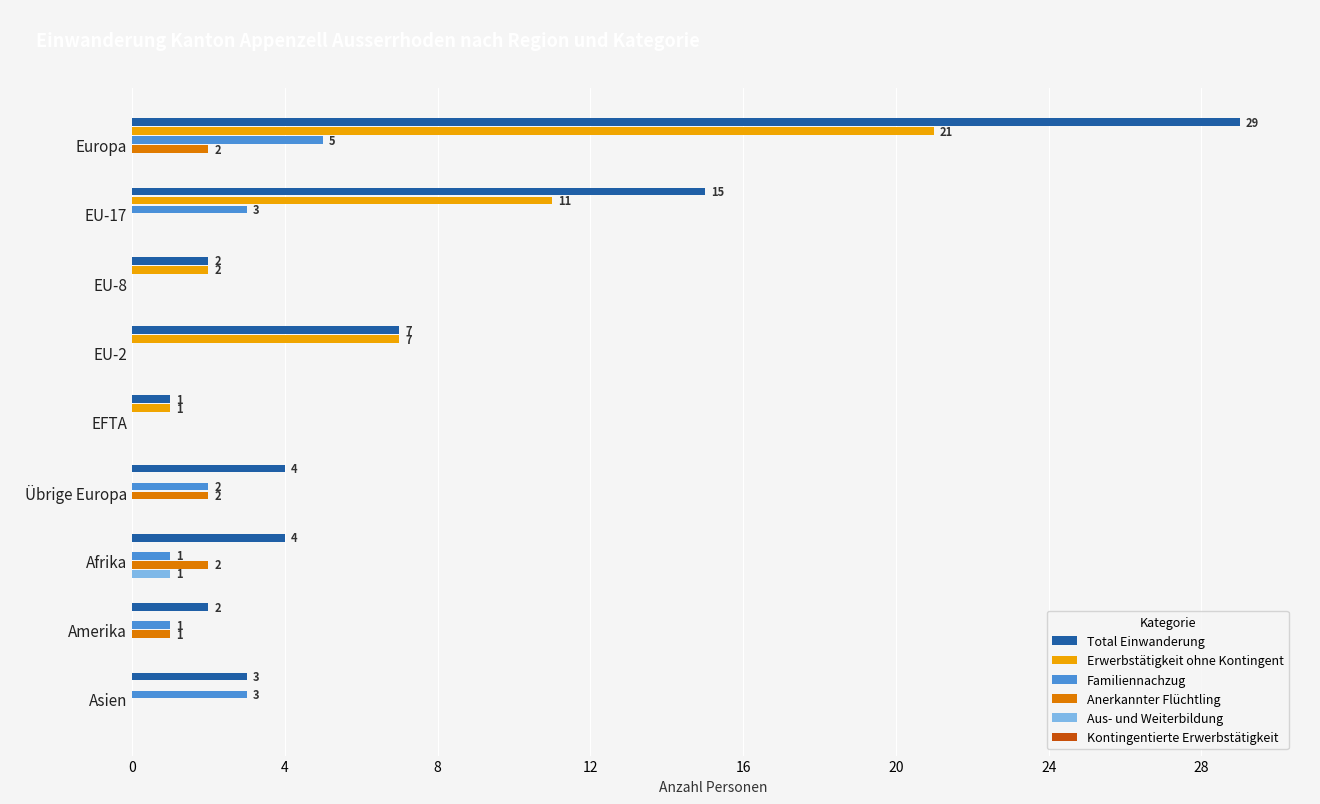

Between EU-2 and Amerika, which series saw the biggest shift?

Erwerbstätigkeit ohne Kontingent